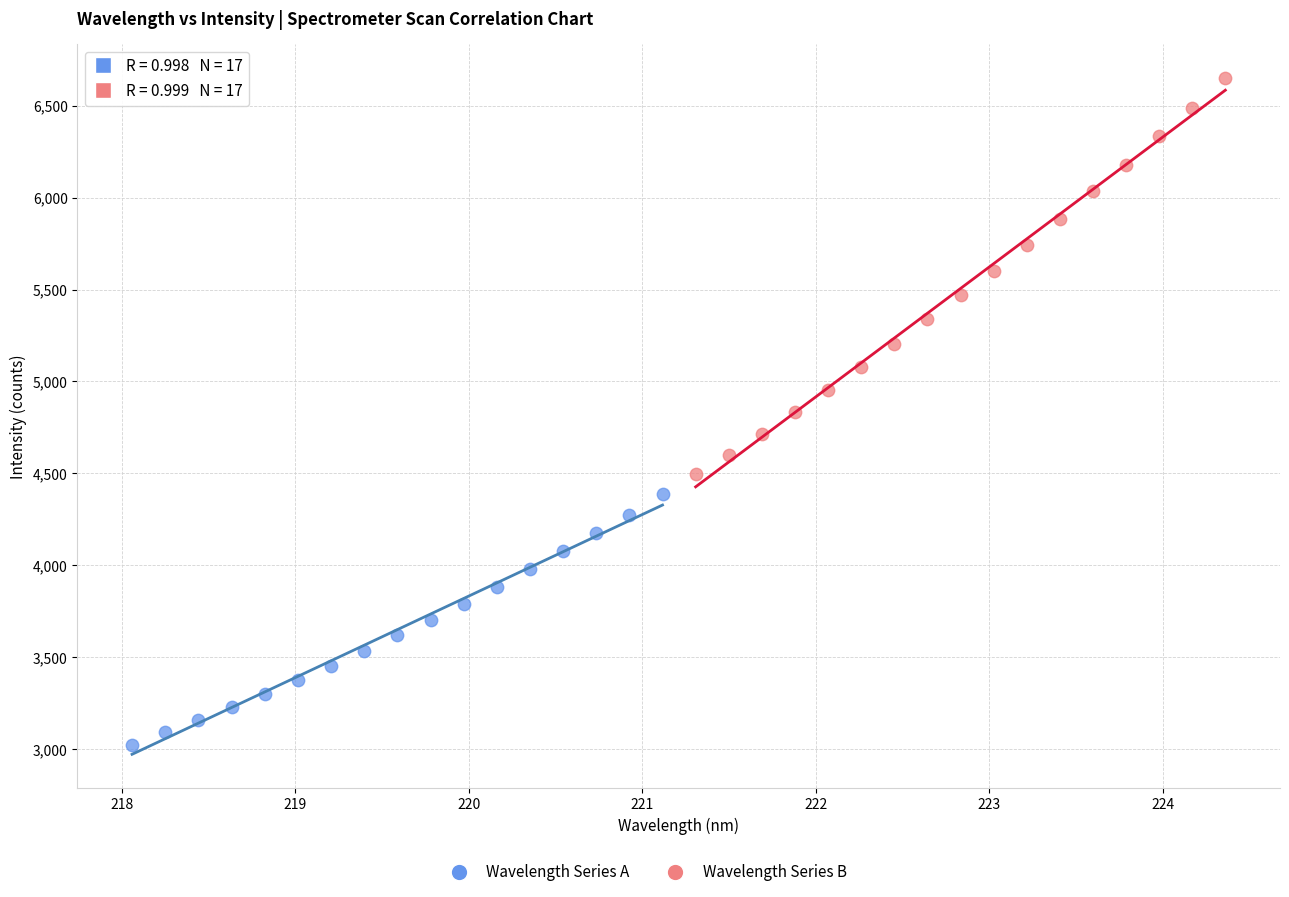

Which series has the largest Y range (max minus min)?

Wavelength Series B